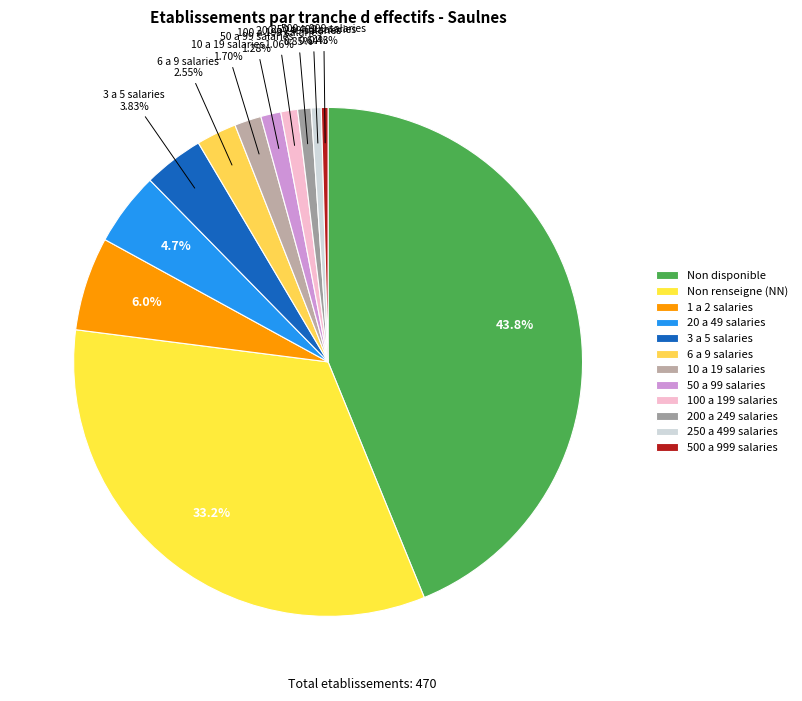

How many slices are in this pie chart?

12